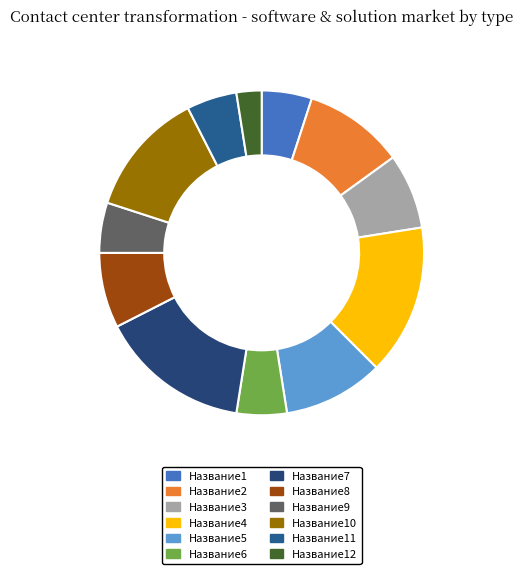

How many slices are in this pie chart?

12